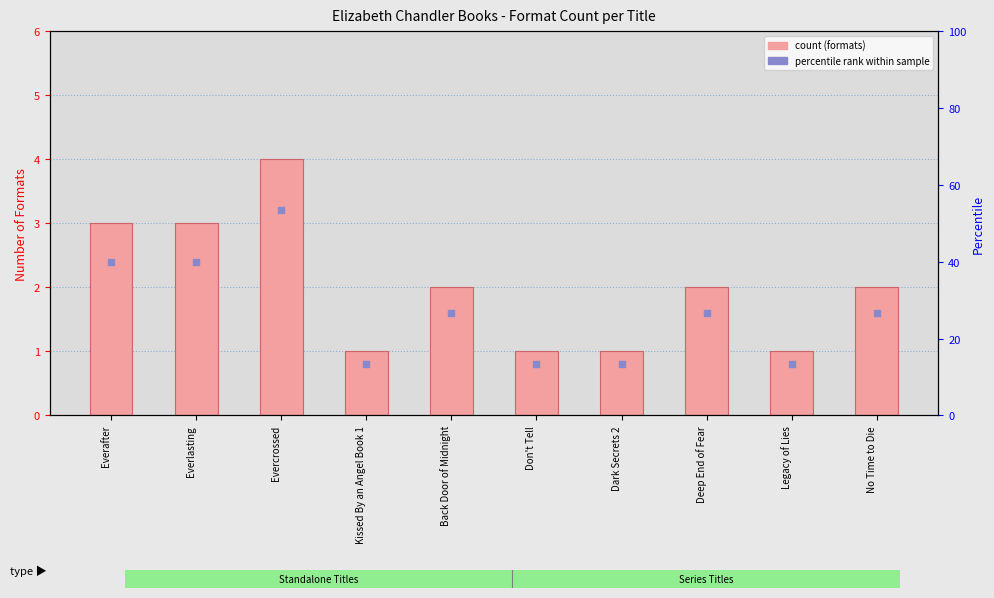

What is the total value across all series at No Time to Die?

28.7